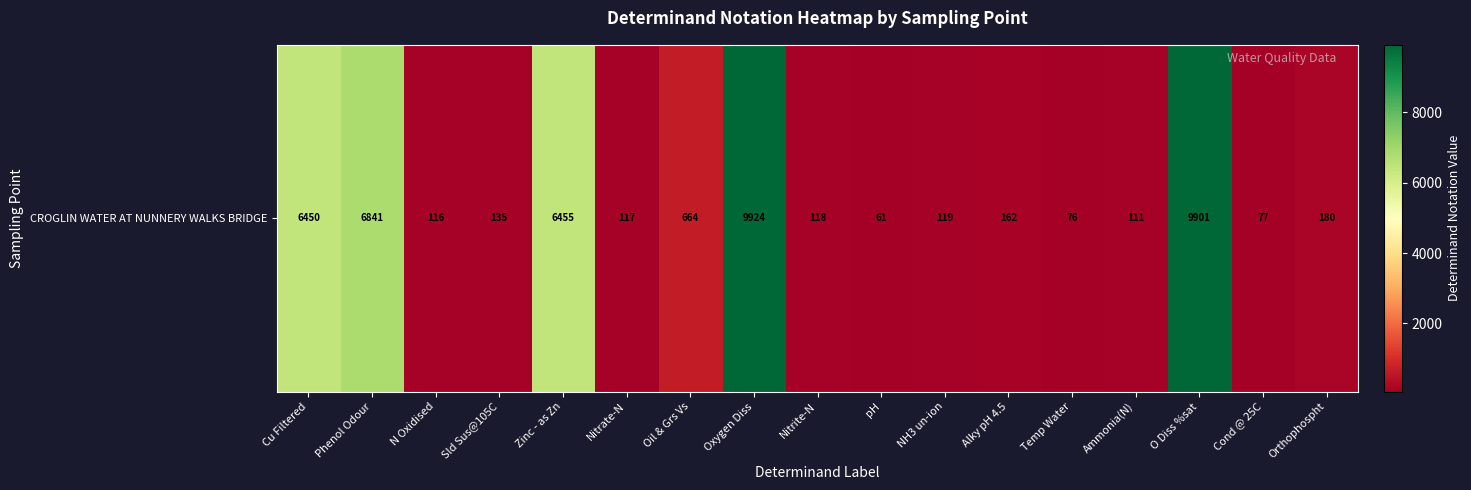

At which label is the value closest to 4992?

Cu Filtered